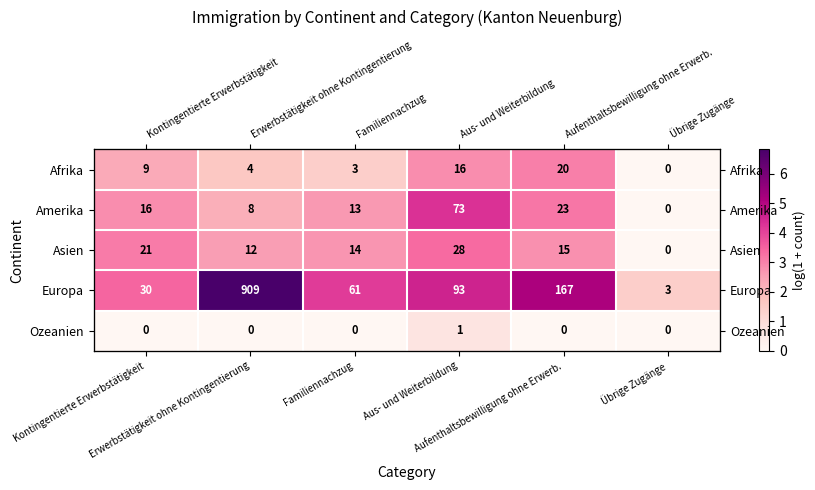

How many positive values does the Afrika series have?

5